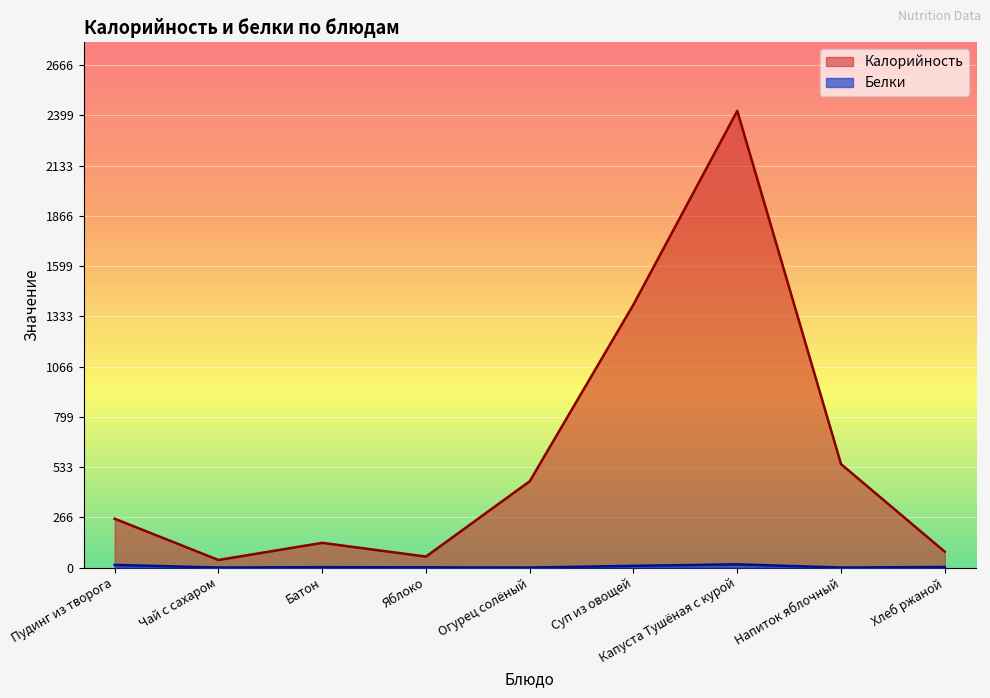

What is the label of the 3rd point from the left?

Батон